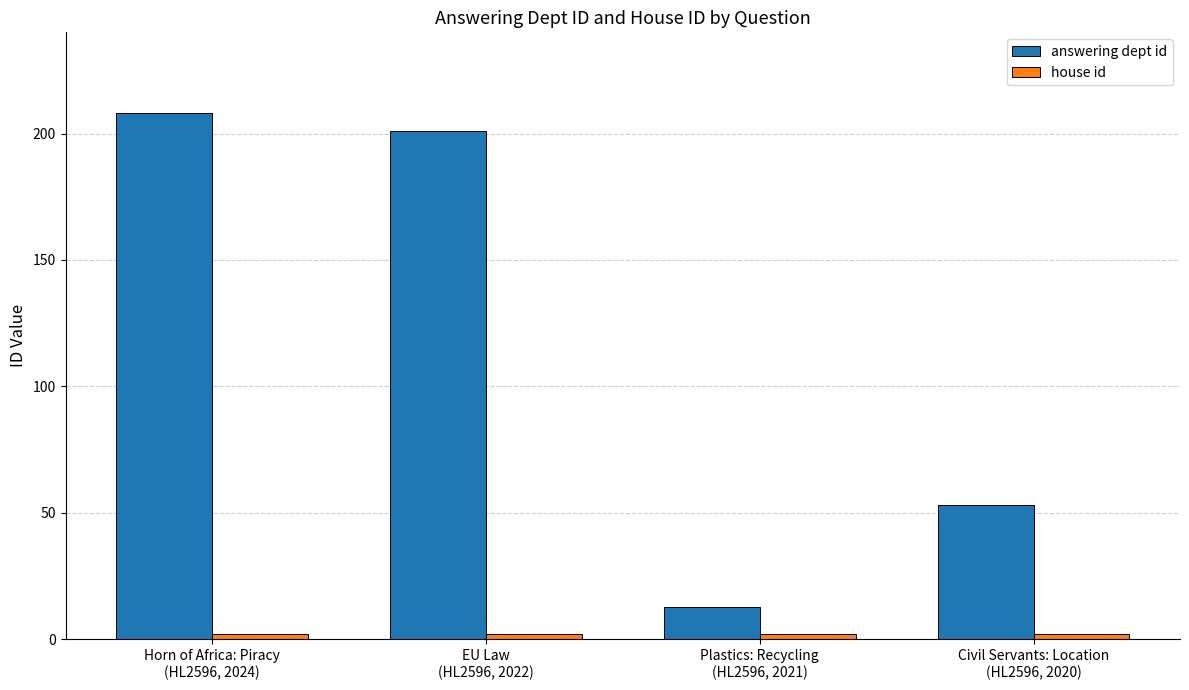

Which series has the largest total across all categories?

answering dept id